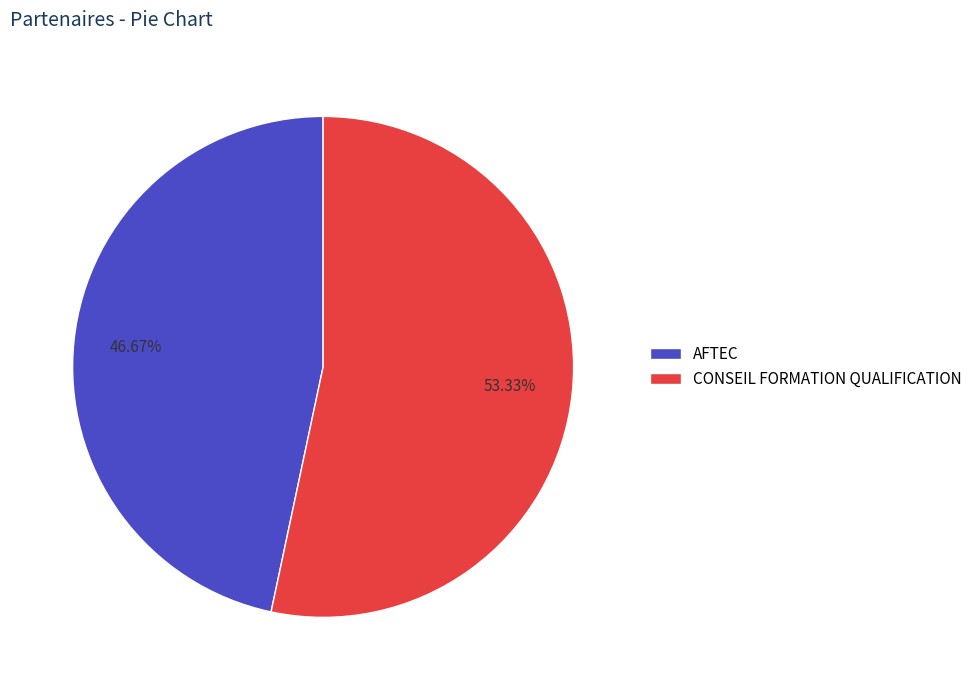

The CONSEIL FORMATION QUALIFICATION slice represents 53% of the pie. True or false?

True